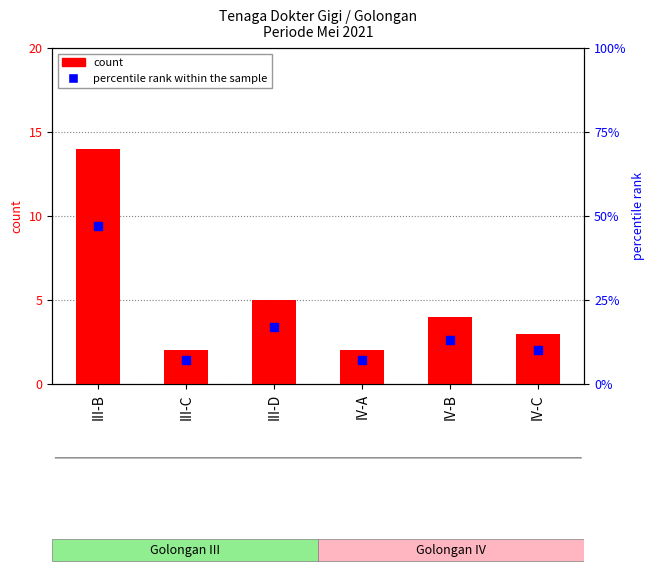

What is the total value across all series at III-C?

9